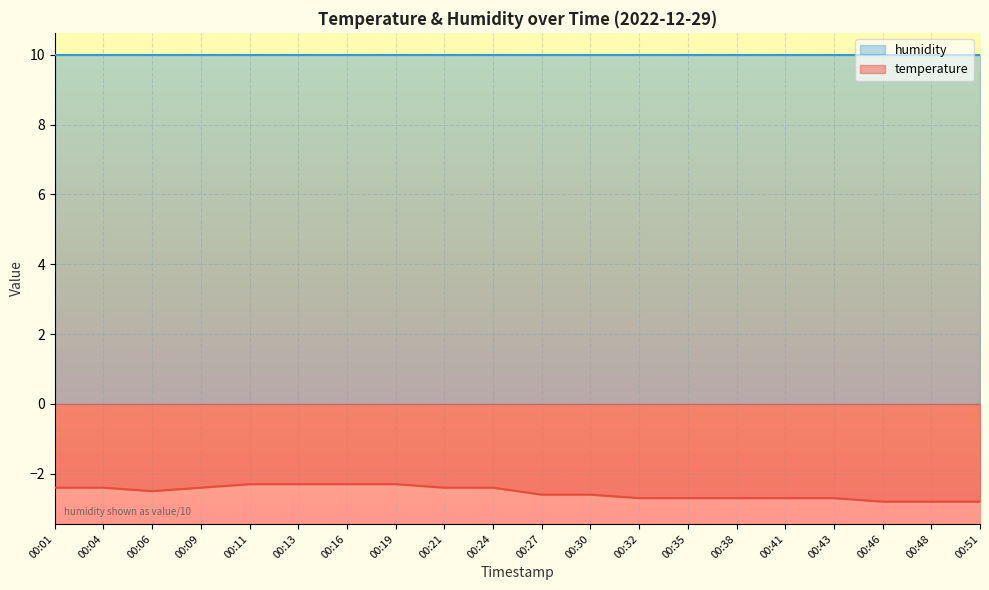

What is the smallest value displayed?

-2.8